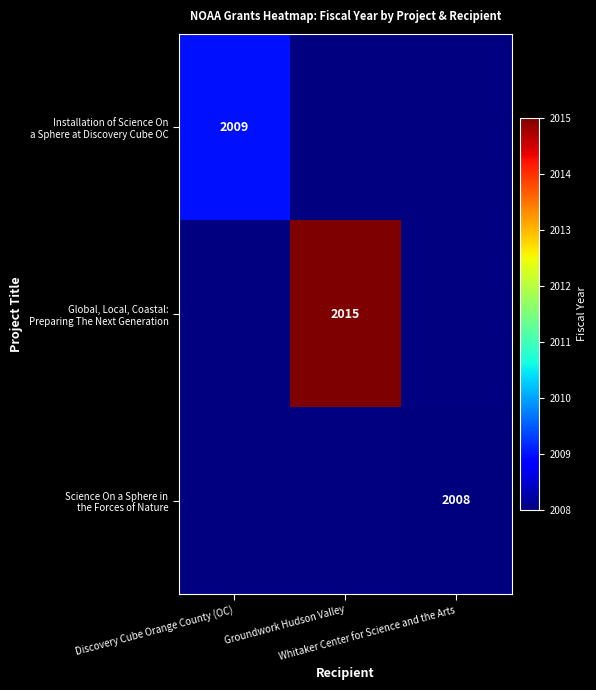

How many data points in Installation of Science On a Sphere at Discovery Cube OC are above 2007?

1